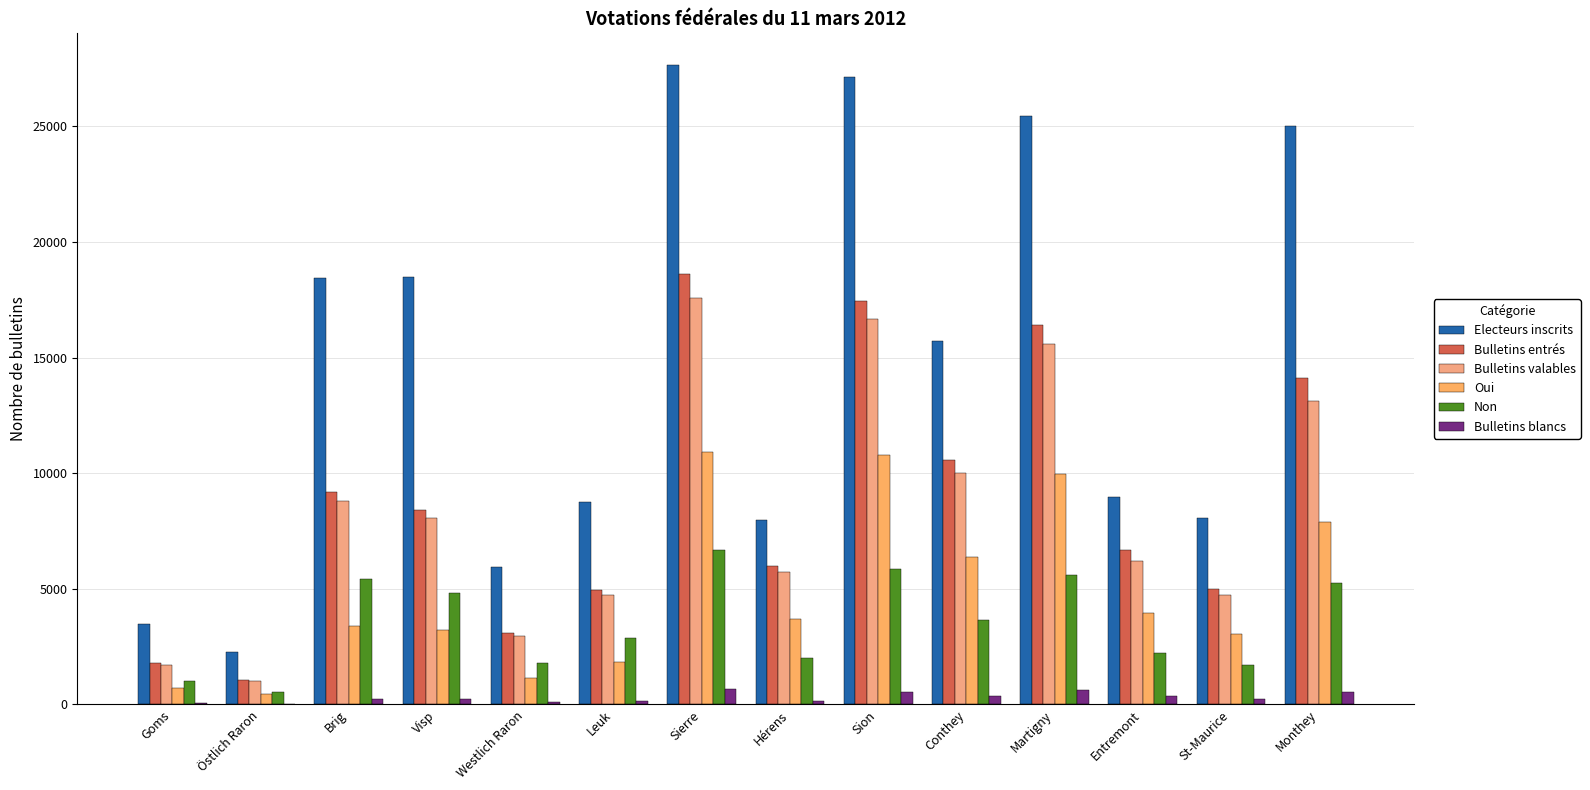

Does the chart contain stacked bars?

No